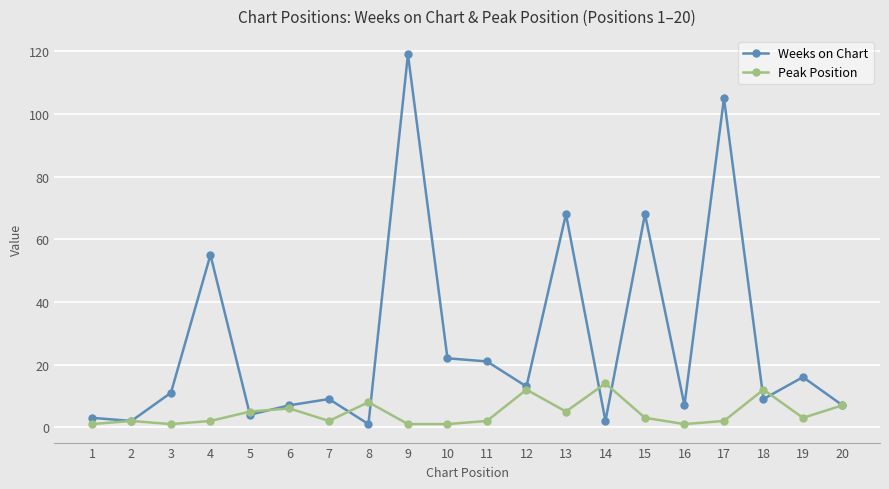

What are all the series names shown in the legend?

Weeks on Chart, Peak Position